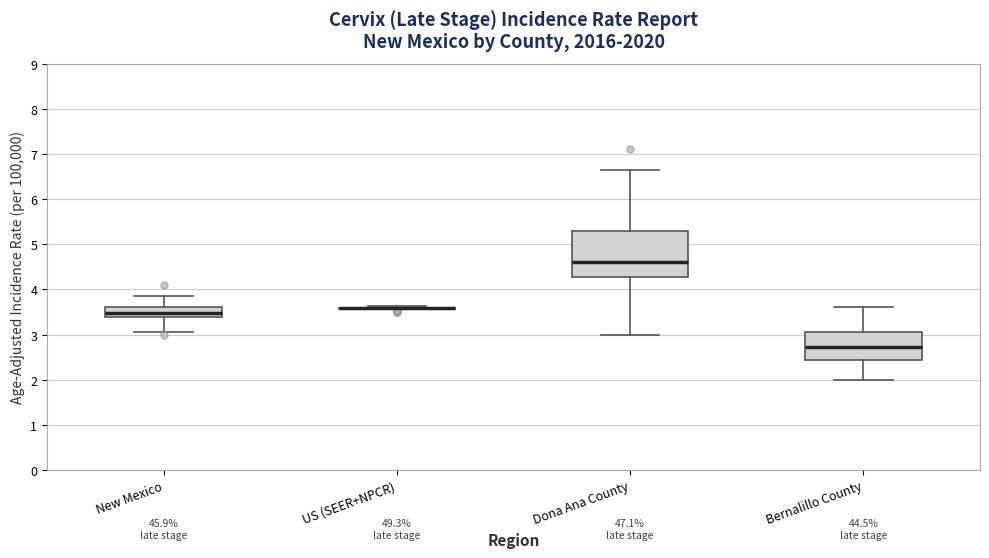

Reading left to right, read every box against the y-axis: the position of its median line, the range the box covers, and the ends of its whiskers. The values are not printed on the chart, so give them approximately, as read against the axis.

New Mexico: median 3.5, box 3.4 to 3.6, whiskers 3.1 to 3.9
US (SEER+NPCR): box collapsed to a line at 3.6, whiskers 3.6 to 3.6
Dona Ana County: median 4.6, box 4.3 to 5.3, whiskers 3.0 to 6.6
Bernalillo County: median 2.7, box 2.4 to 3.1, whiskers 2.0 to 3.6